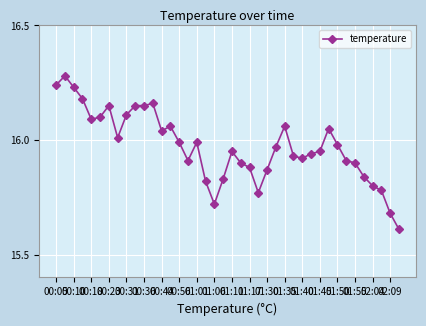

How many data points does each series have?

40